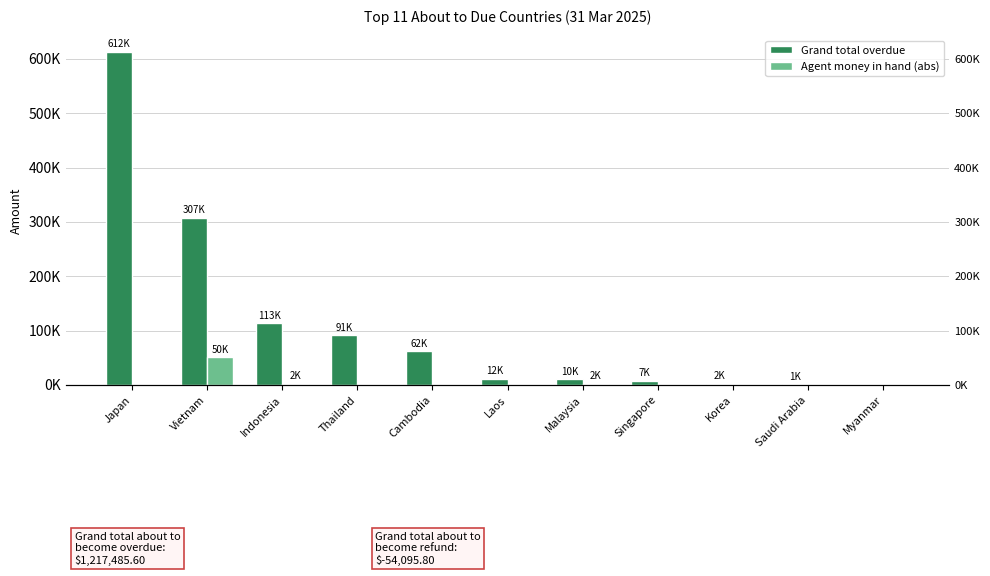

The Agent money in hand (abs) series shows 21407.0 at Japan. True or false?

False